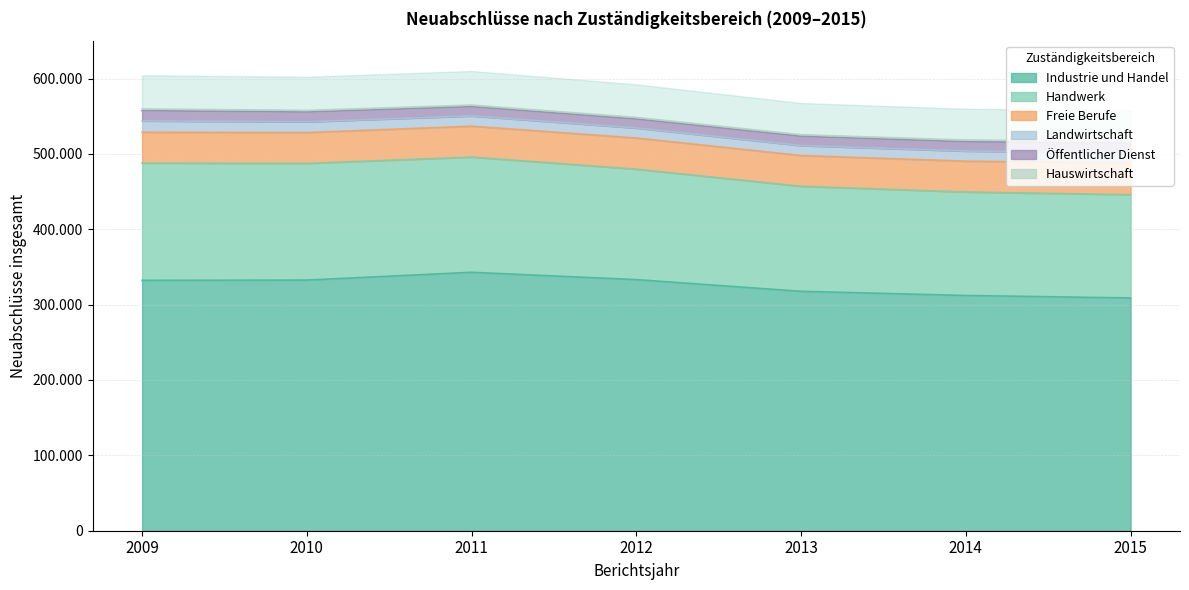

True or false: Freie Berufe and Handwerk cross at least once.

False